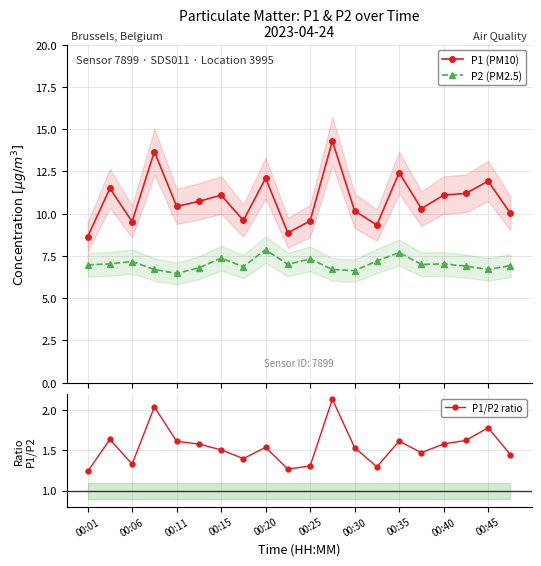

Which category has the lowest value across all series?

00:01